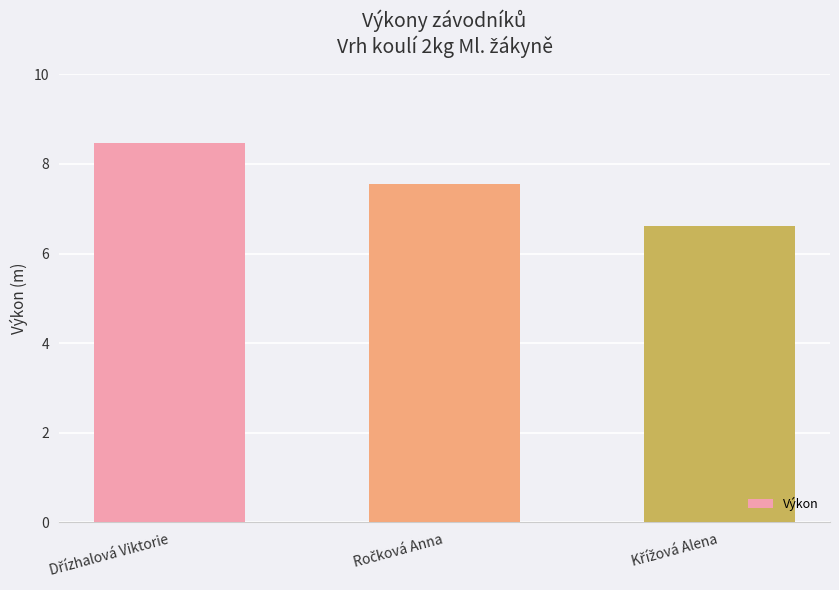

How many values are between 6 and 8?

2